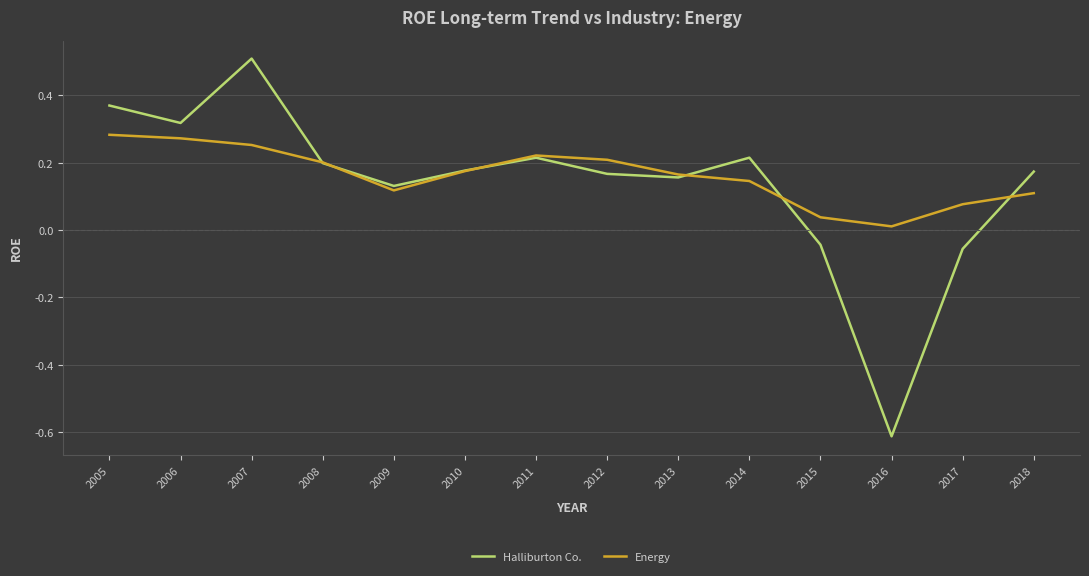

Is it true that Energy equals 0.1 at 2015?

False